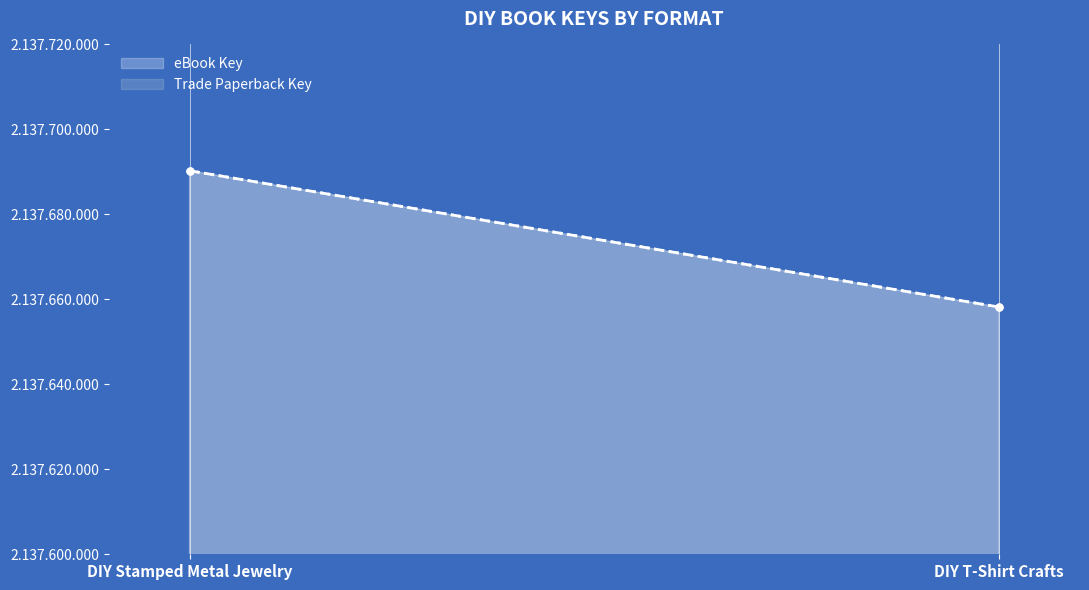

The Trade Paperback Key series shows 2137658192 at DIY T-Shirt Crafts. True or false?

True